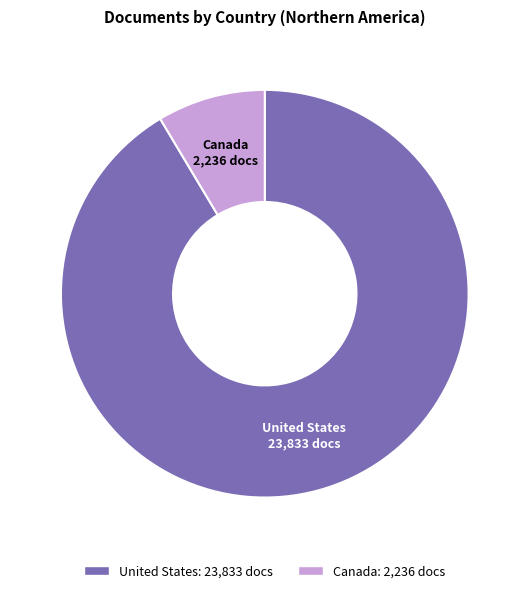

How many slices are in this pie chart?

2